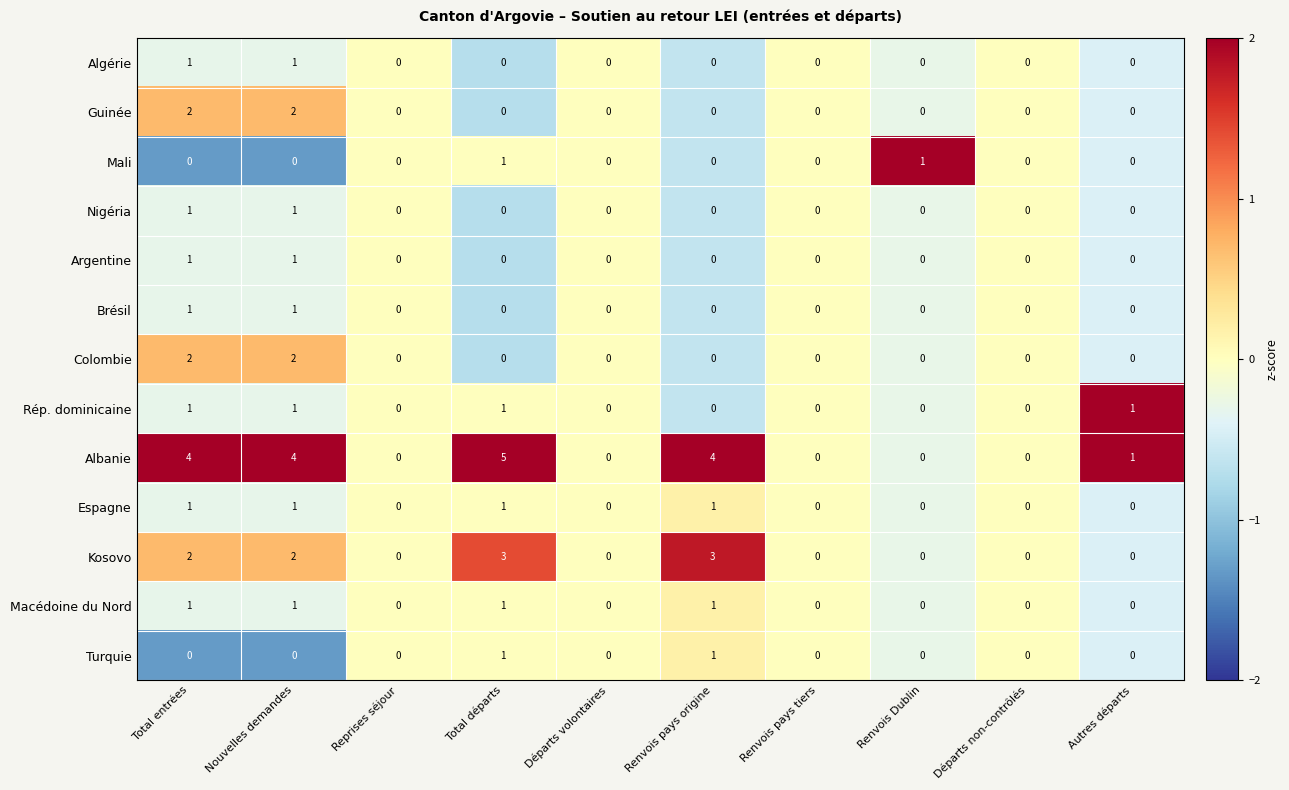

What is the difference between the second highest and minimum values in the Kosovo series?

3